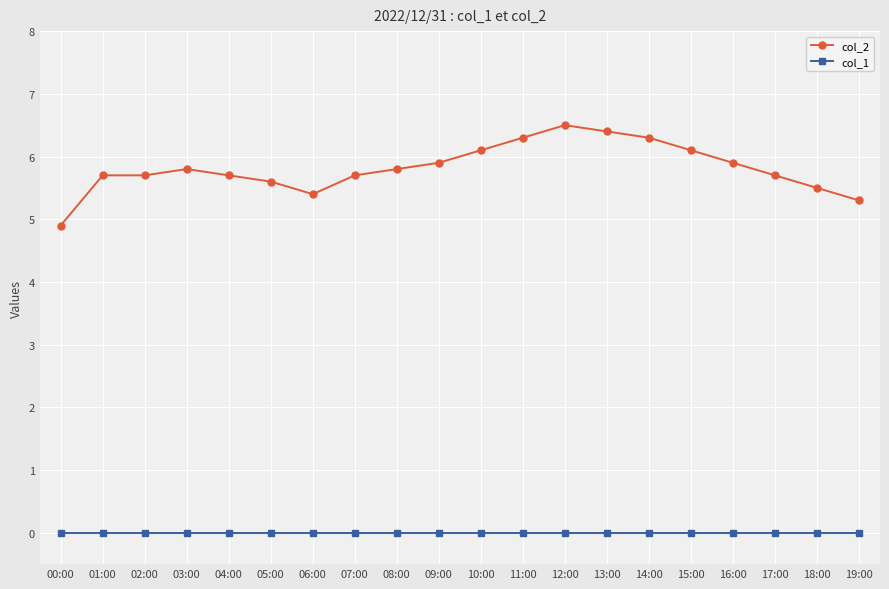

What is the value of the col_2 point at the 6th from the left?

5.6